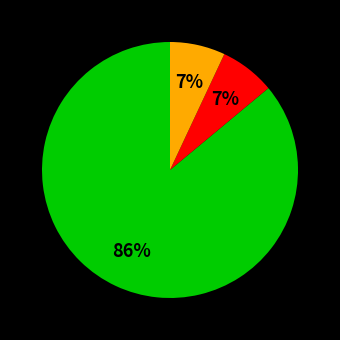

Does any single category account for the majority?

Yes